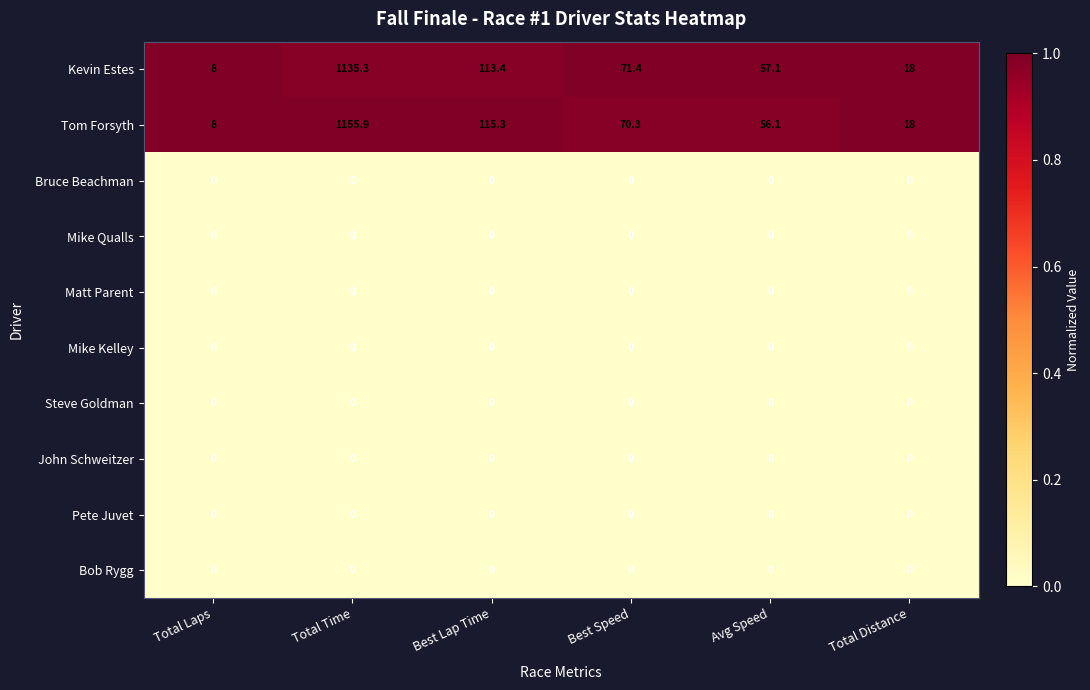

True or false: Pete Juvet has a value of 0.0 at Avg Speed.

True